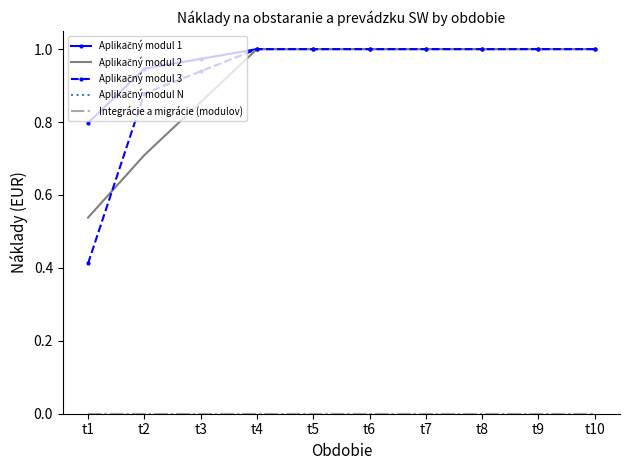

True or false: Aplikačný modul N has a value of 0.0 at t4.

True